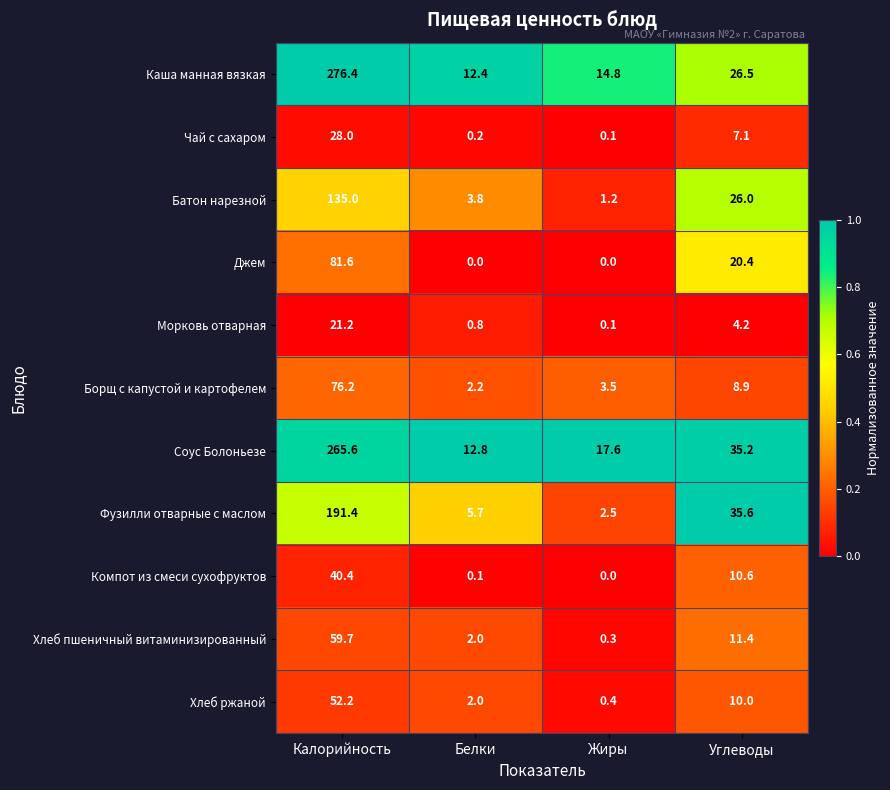

Is it true that Морковь отварная equals 2.6 at Углеводы?

False